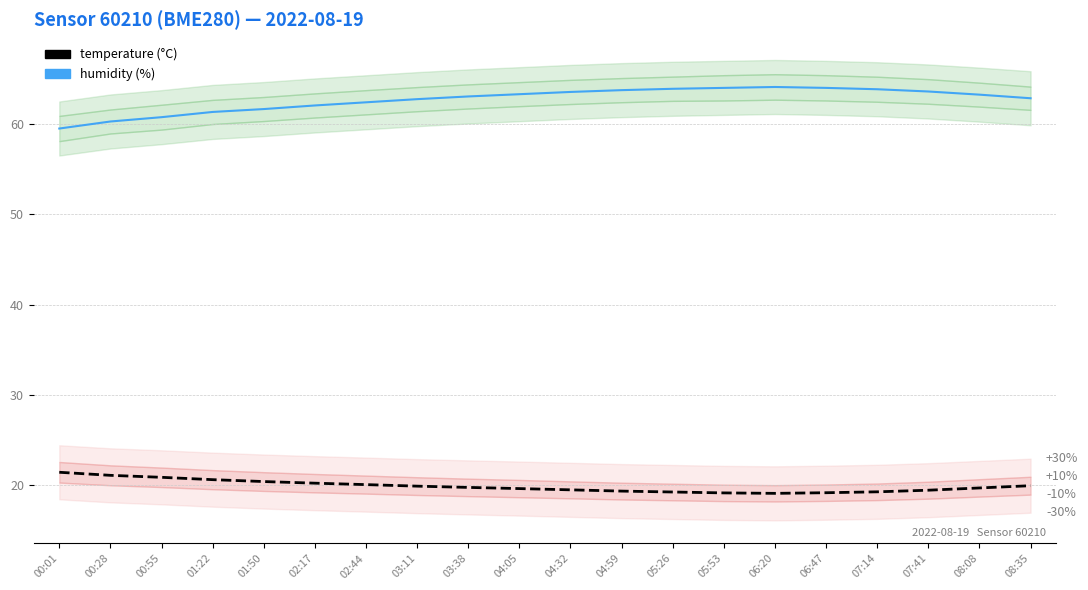

What is the value of the temperature (°C) point at the 18th from the left?

19.4